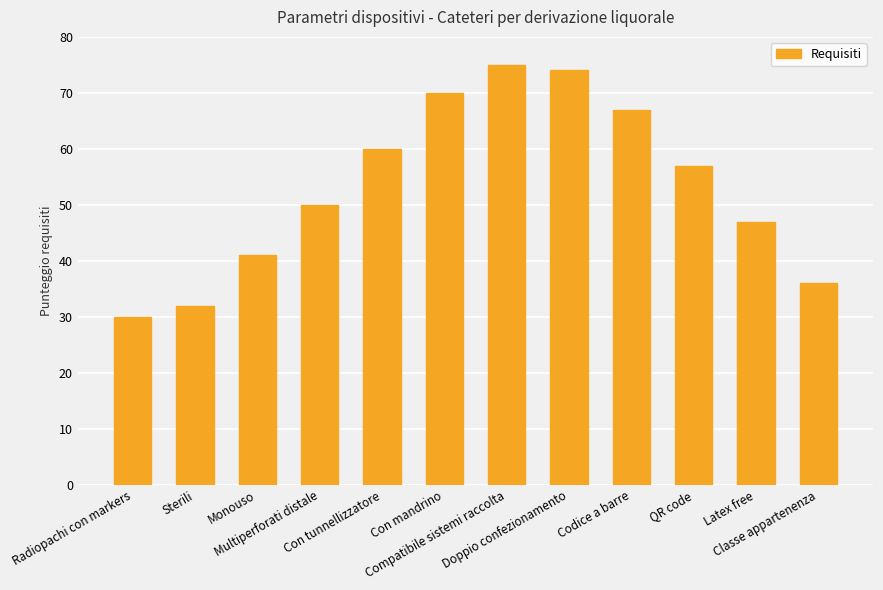

What is the label of the 9th bar from the left?

Codice a barre